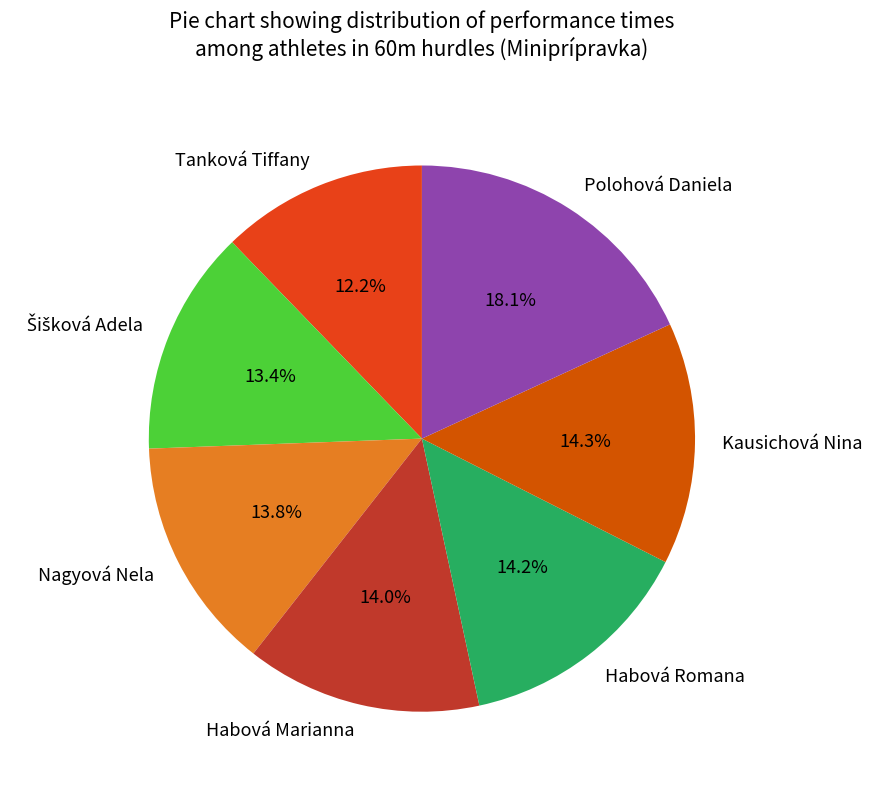

True or false: Kausichová Nina accounts for 27% of the total.

False